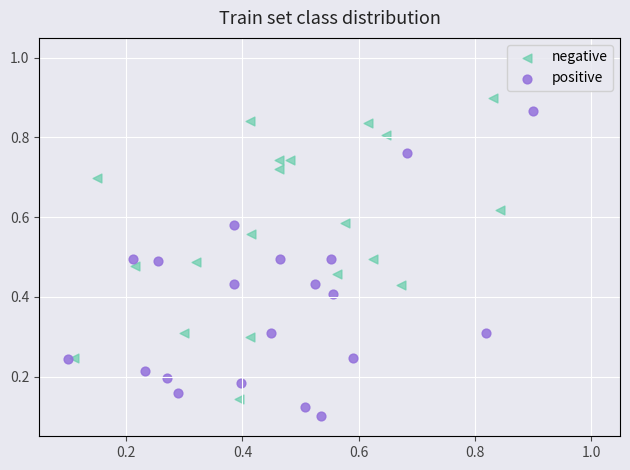

Which series reaches the minimum Y coordinate?

positive